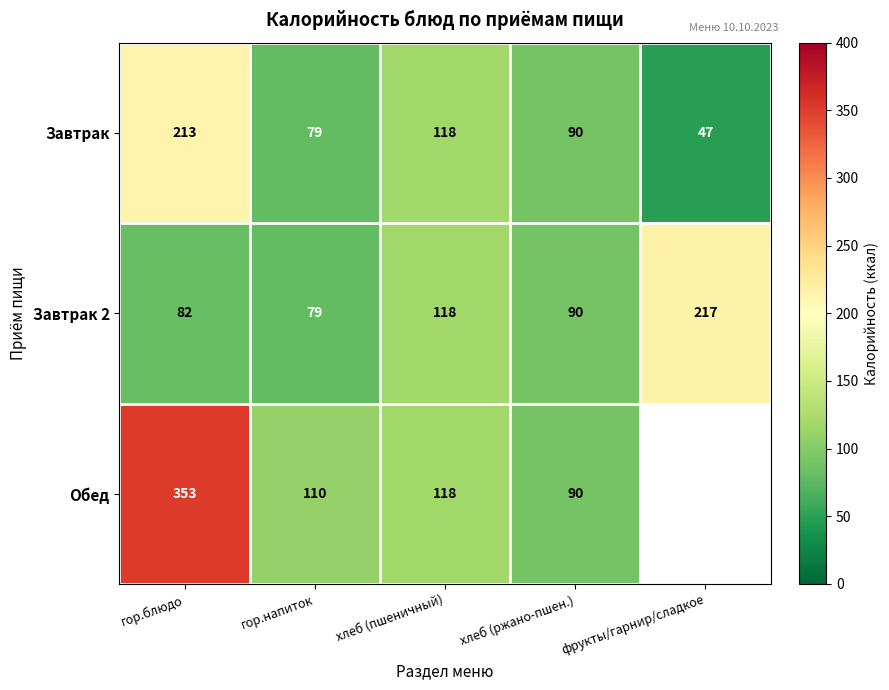

Rank the categories by Завтрак 2 value from lowest to highest.

гор.напиток, гор.блюдо, хлеб (ржано-пшен.), хлеб (пшеничный), фрукты/гарнир/сладкое